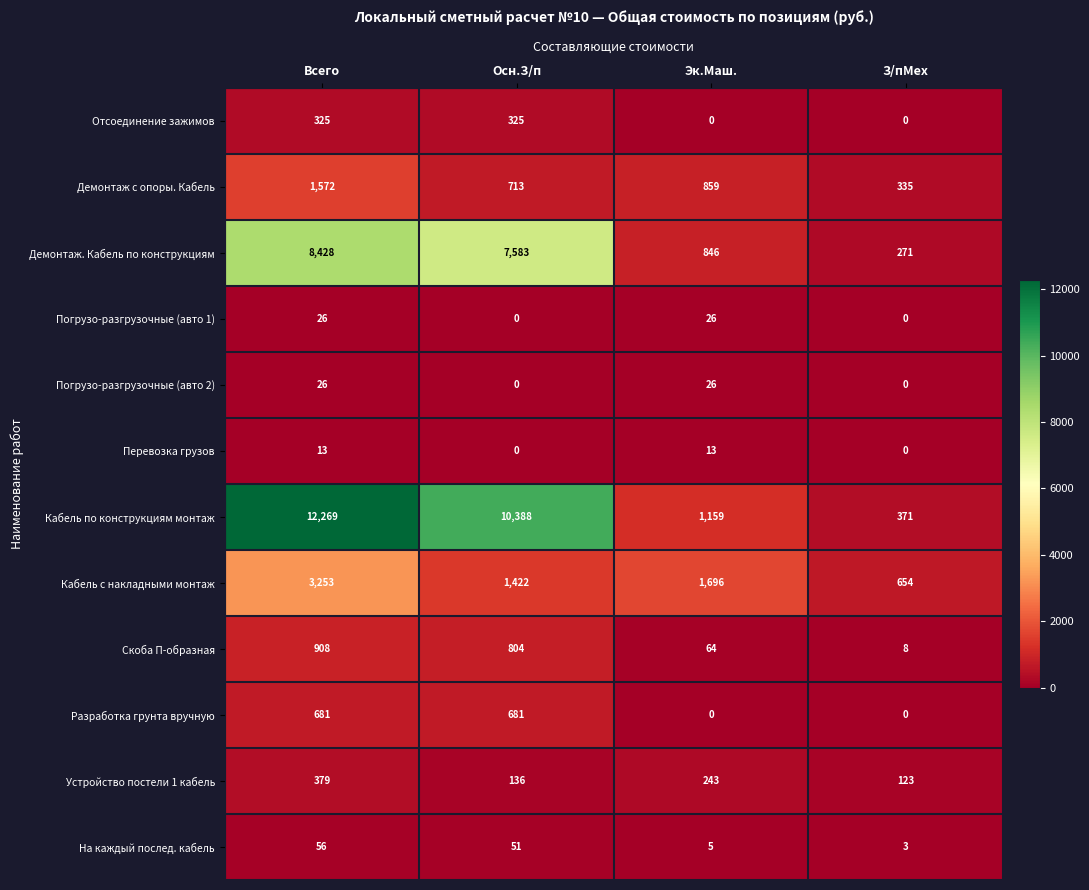

Between Всего and Осн.З/п, which series saw the biggest shift?

Кабель по конструкциям монтаж